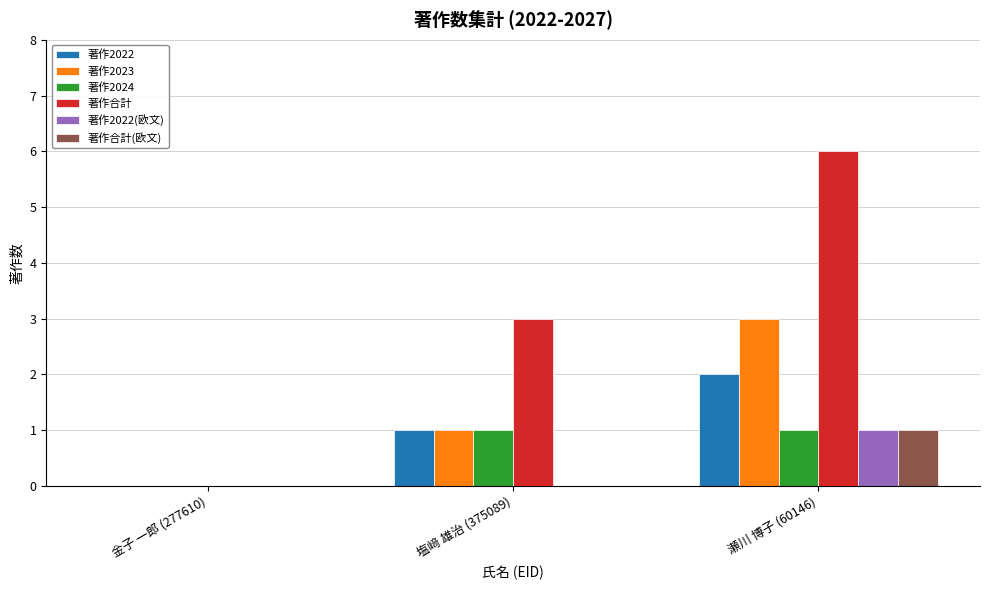

Which label corresponds to the largest value in the chart?

瀬川 博子 (60146)